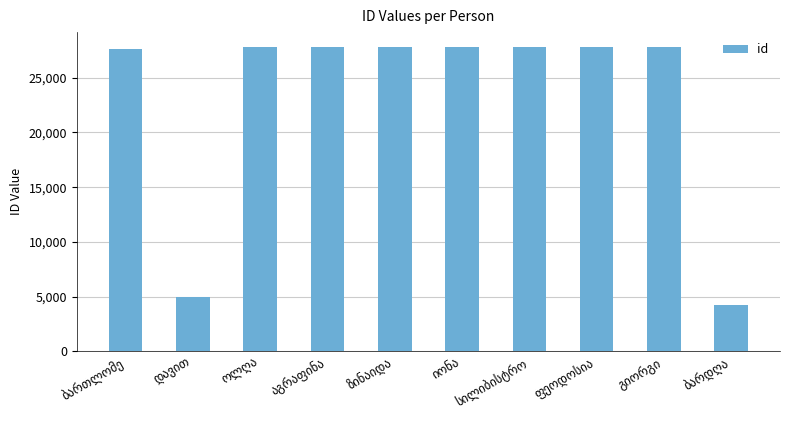

What is the average value?

23129